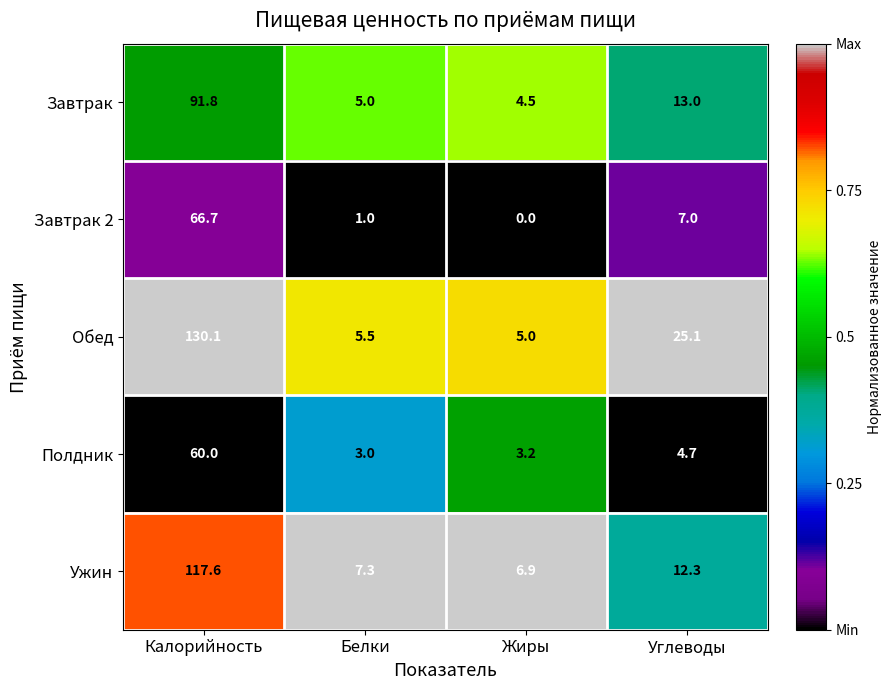

What value does the Завтрак series have at Углеводы?

13.0